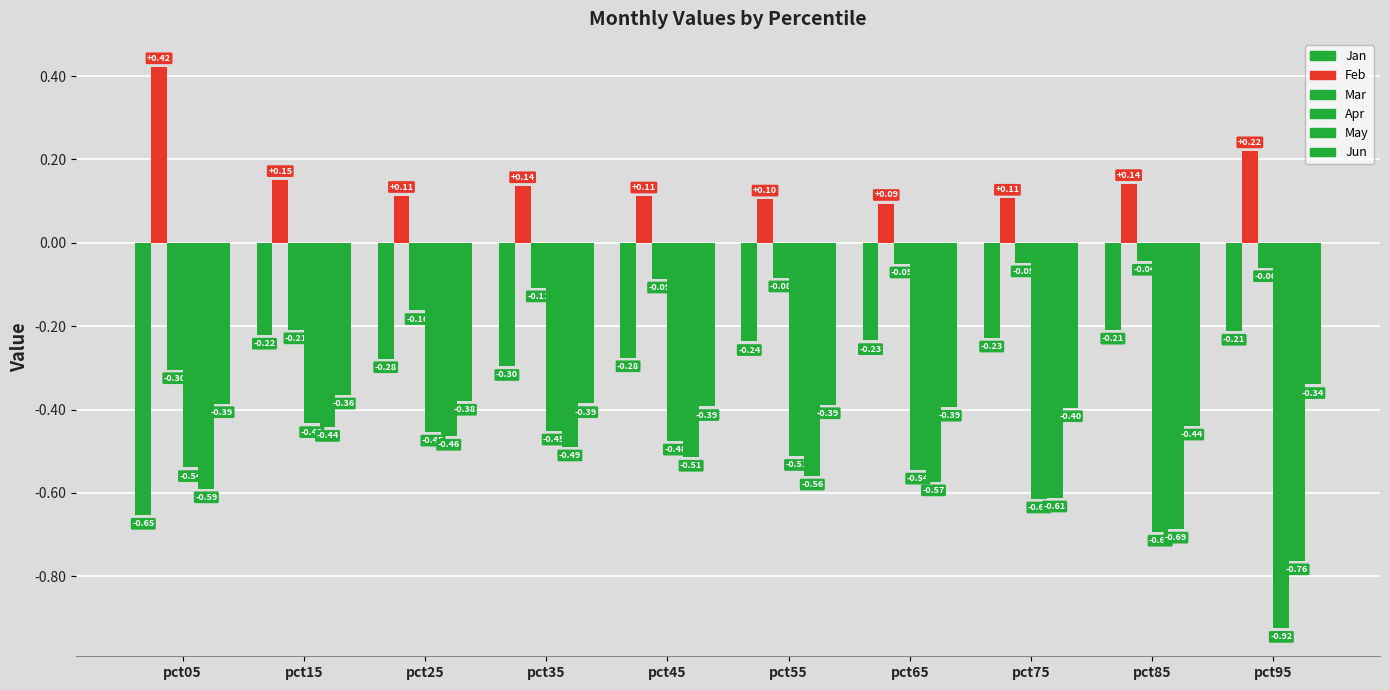

Count the number of categories in the chart.

10